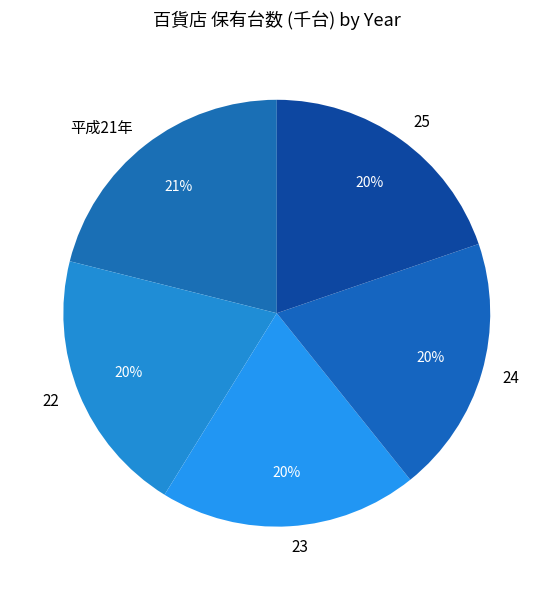

Does any single category account for the majority?

No